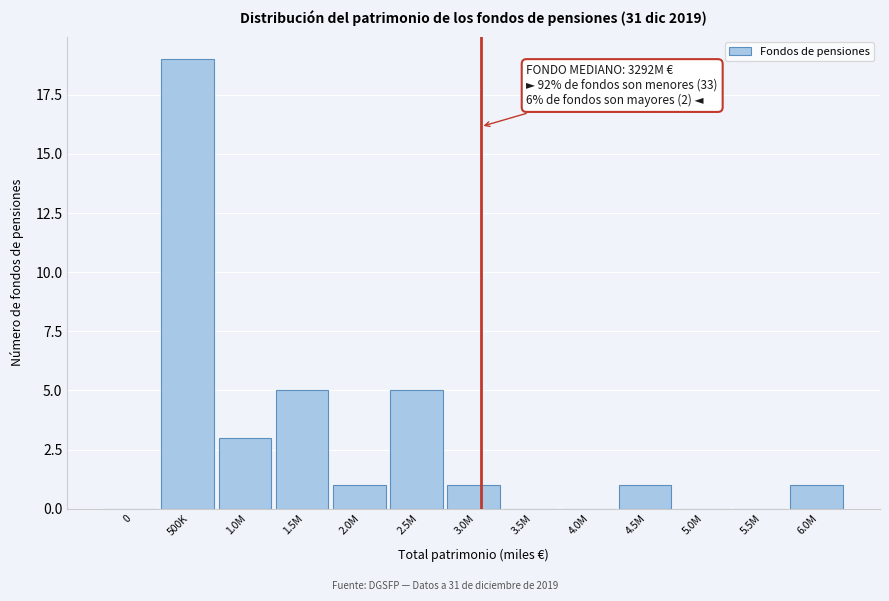

Reading left to right, transcribe all the data shown in this chart.

0=0	500K=19	1.0M=3	1.5M=5	2.0M=1	2.5M=5	3.0M=1	3.5M=0	4.0M=0	4.5M=1	5.0M=0	5.5M=0	6.0M=1